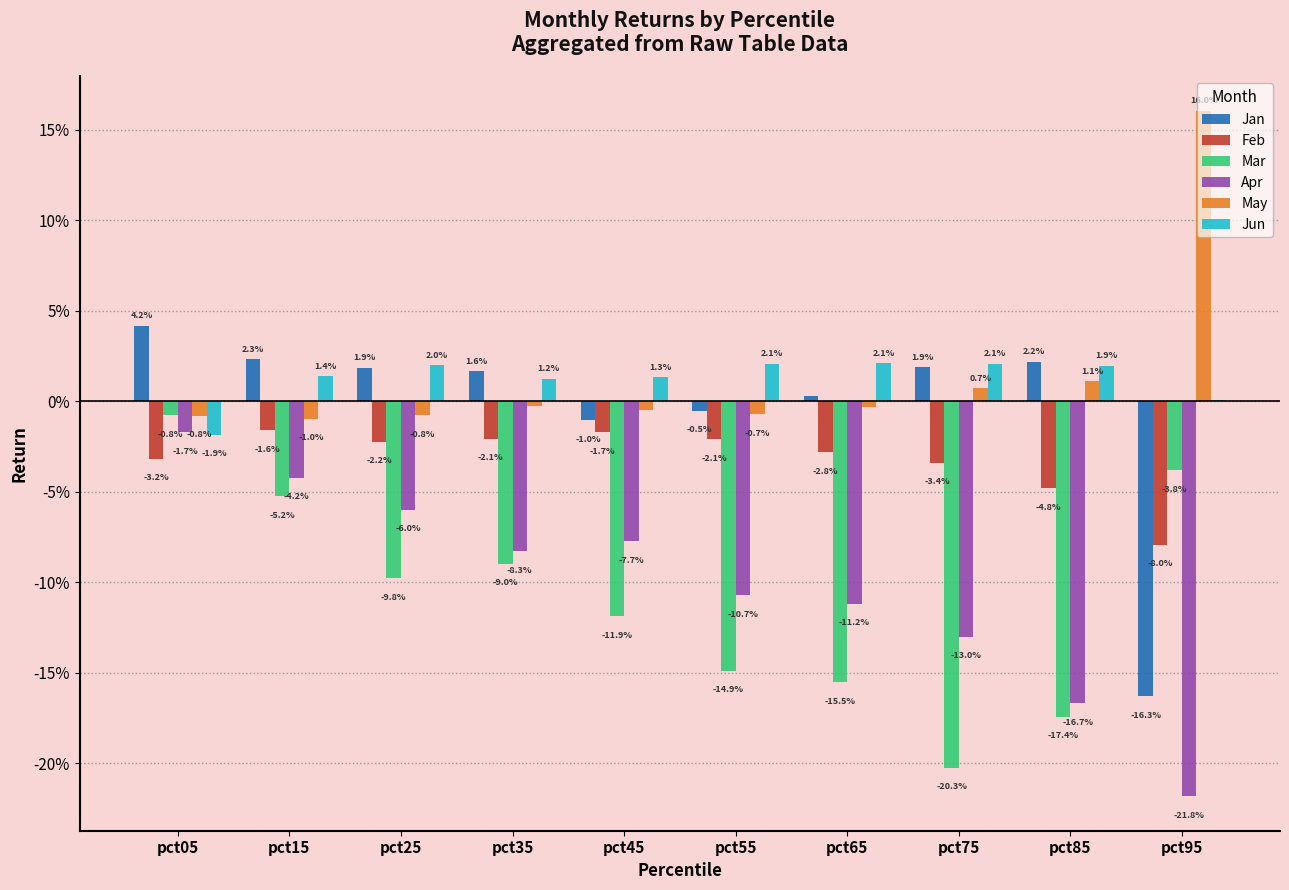

What are all the series names shown in the legend?

Jan, Feb, Mar, Apr, May, Jun